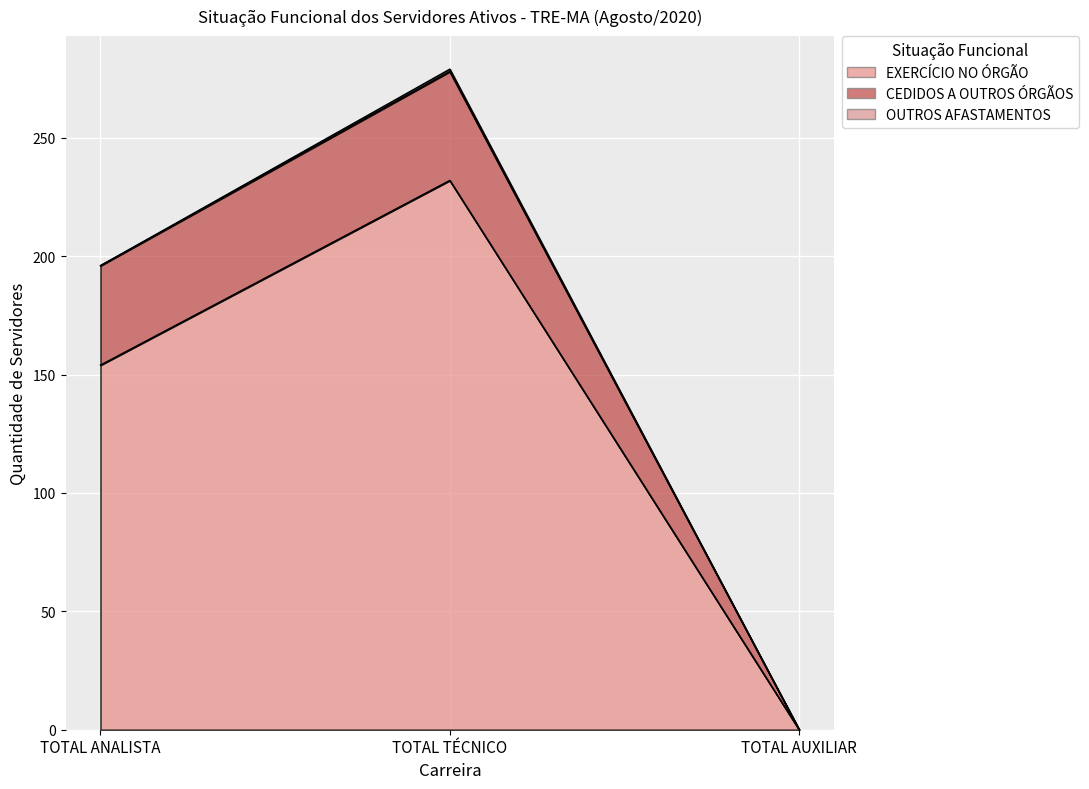

Between TOTAL AUXILIAR and TOTAL TÉCNICO, which is larger?

TOTAL TÉCNICO